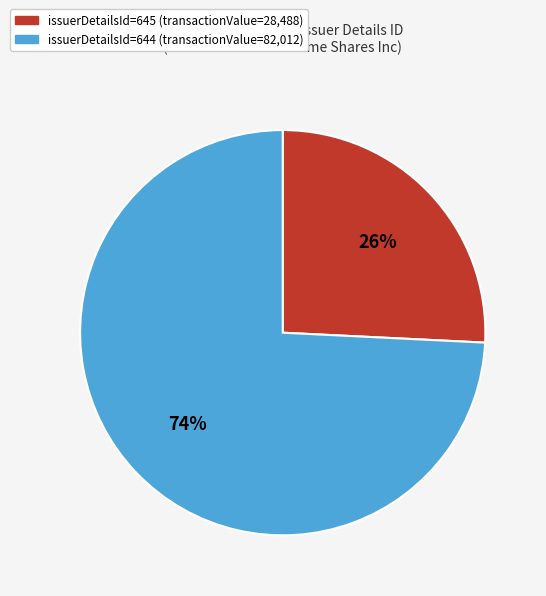

How many segments does this pie chart have?

2